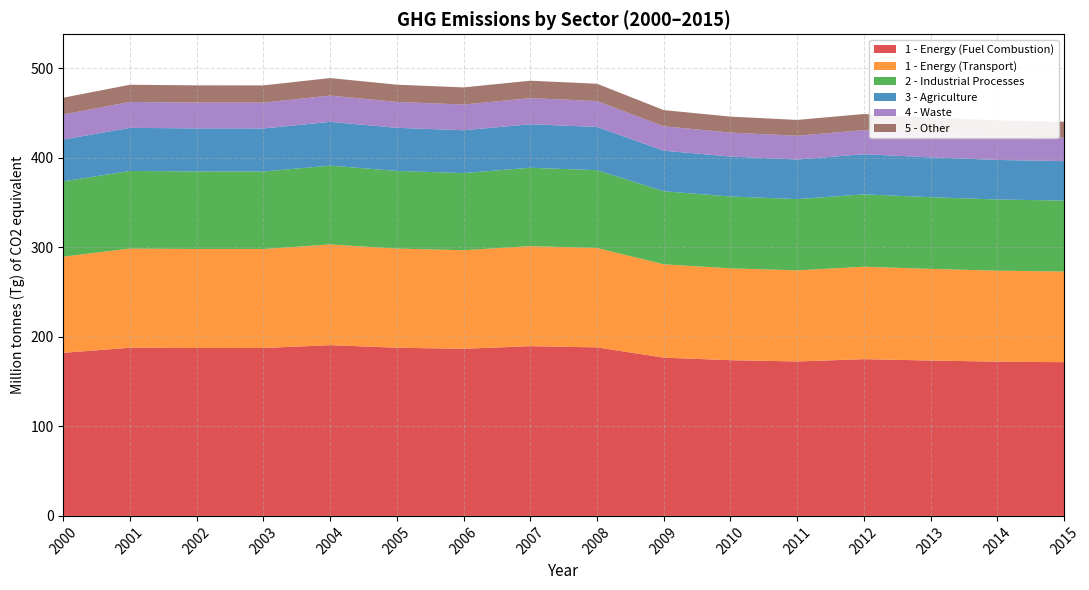

What is the total value across all series at 2009?

453.3